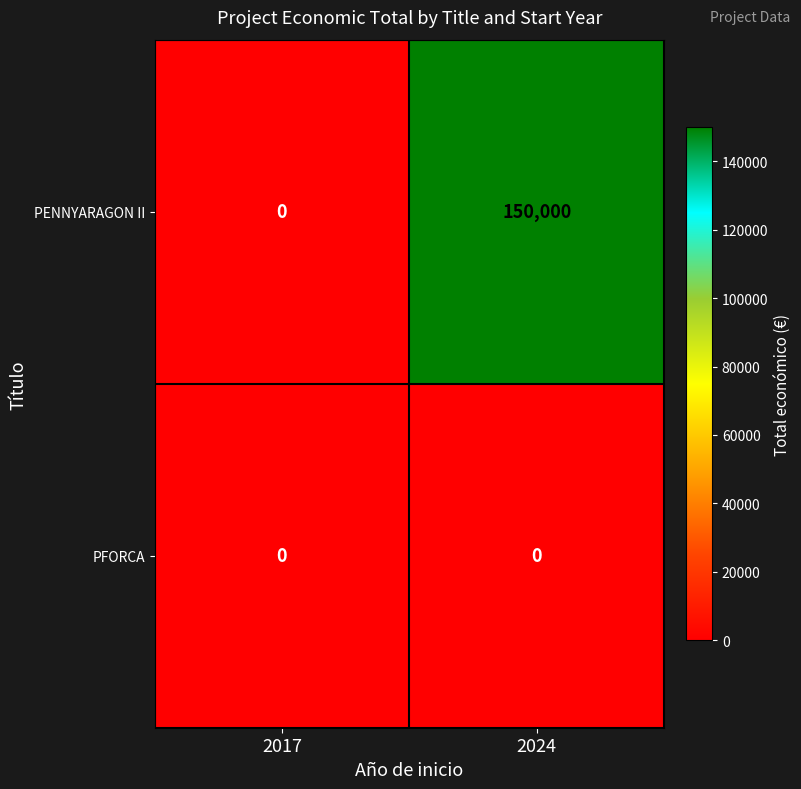

List the series in order of their overall mean, lowest first.

PFORCA, PENNYARAGON II